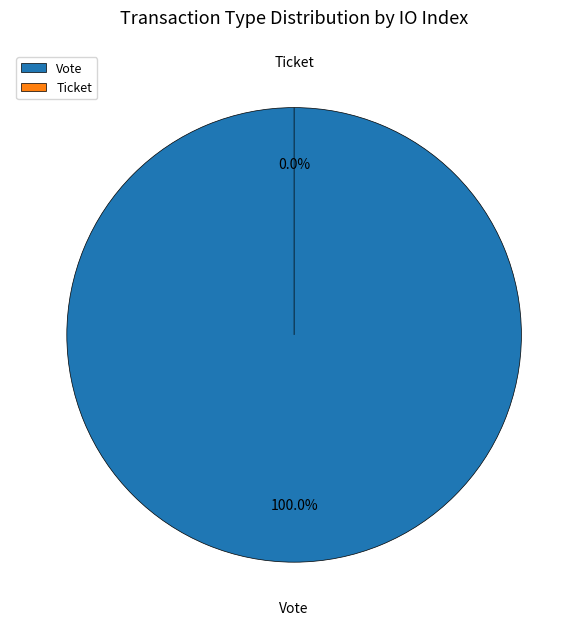

What percentage is the Vote slice, to the nearest percent?

100%